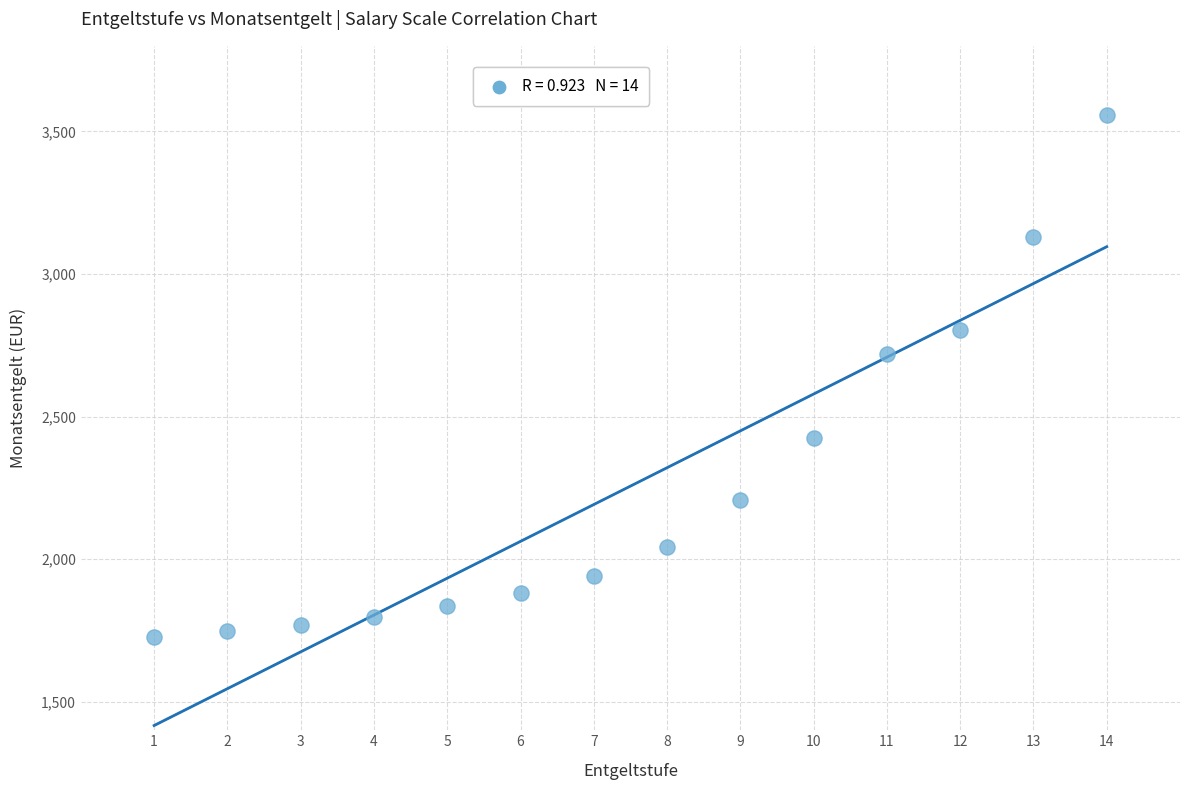

What Y value in the scatter plot is closest to 2643?

2719